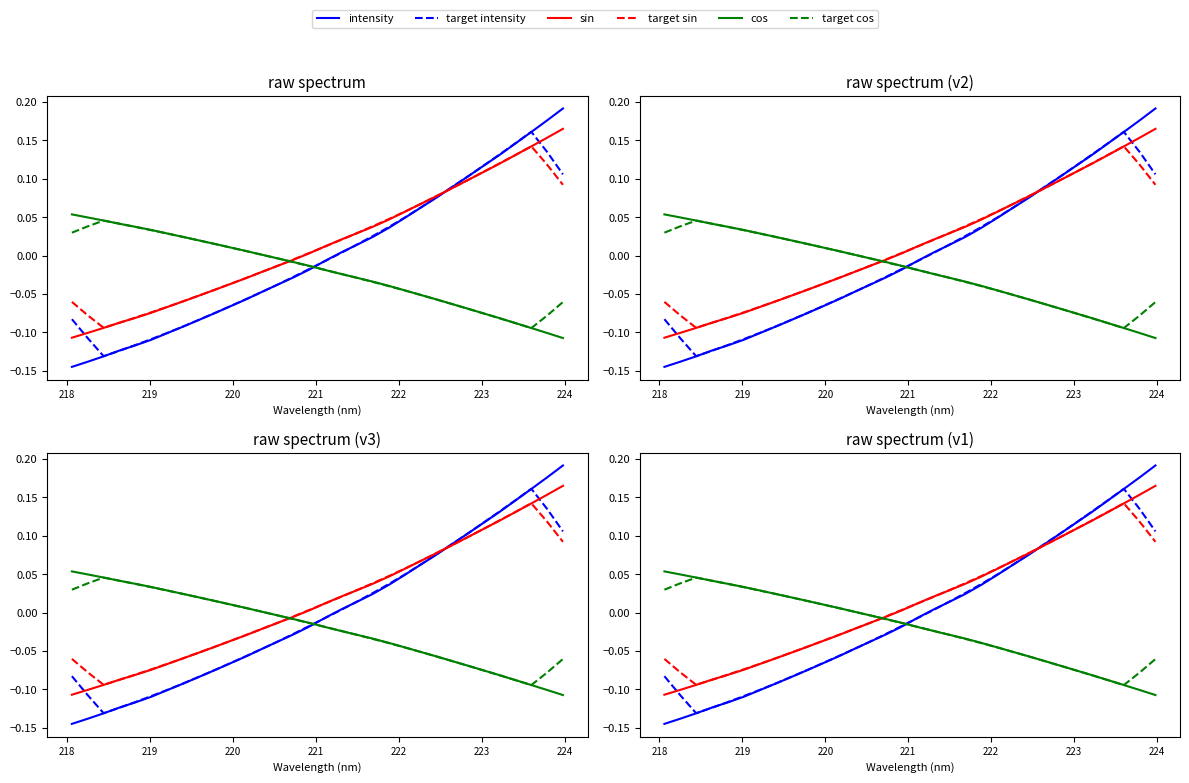

What is the maximum value shown in the chart?

0.2